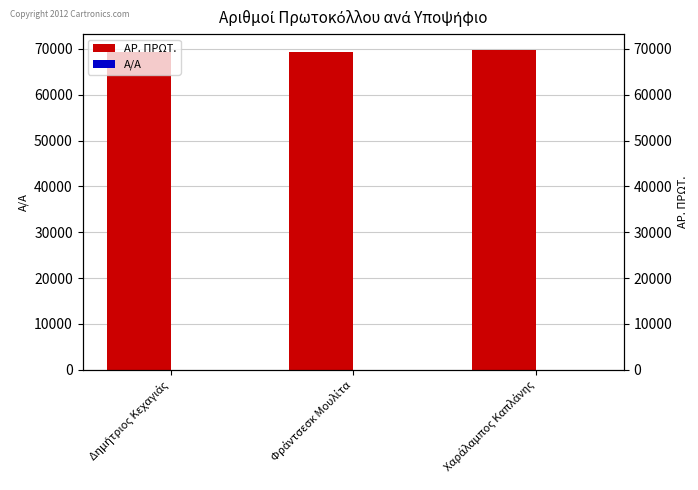

Between Φράντσεσκ Μουλίτα and Χαράλαμπος Καπλάνης, which series saw the biggest shift?

ΑΡ. ΠΡΩΤ.